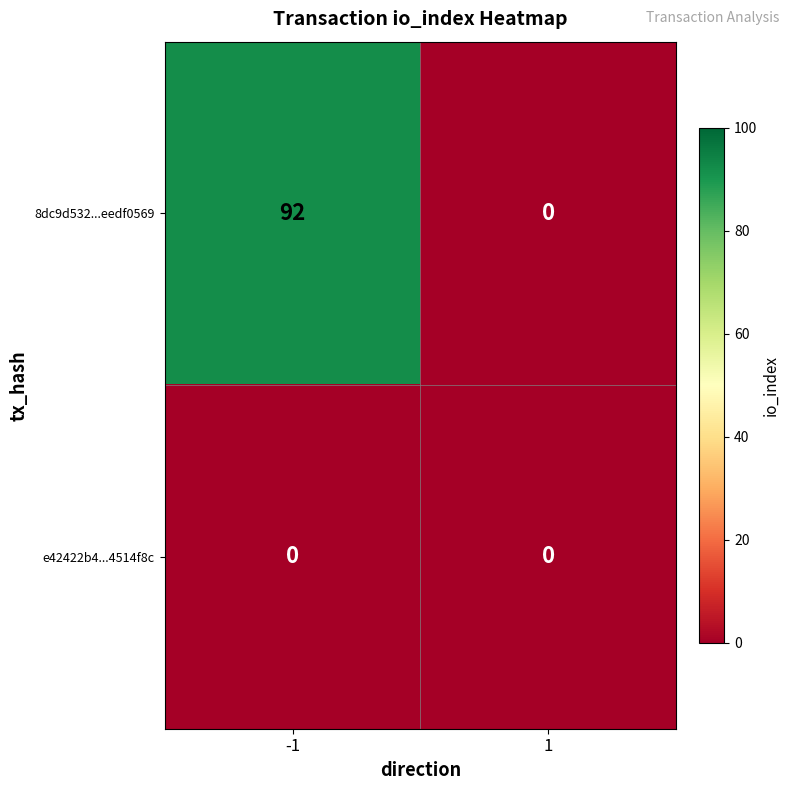

At how many categories does at least one series exceed 5?

1